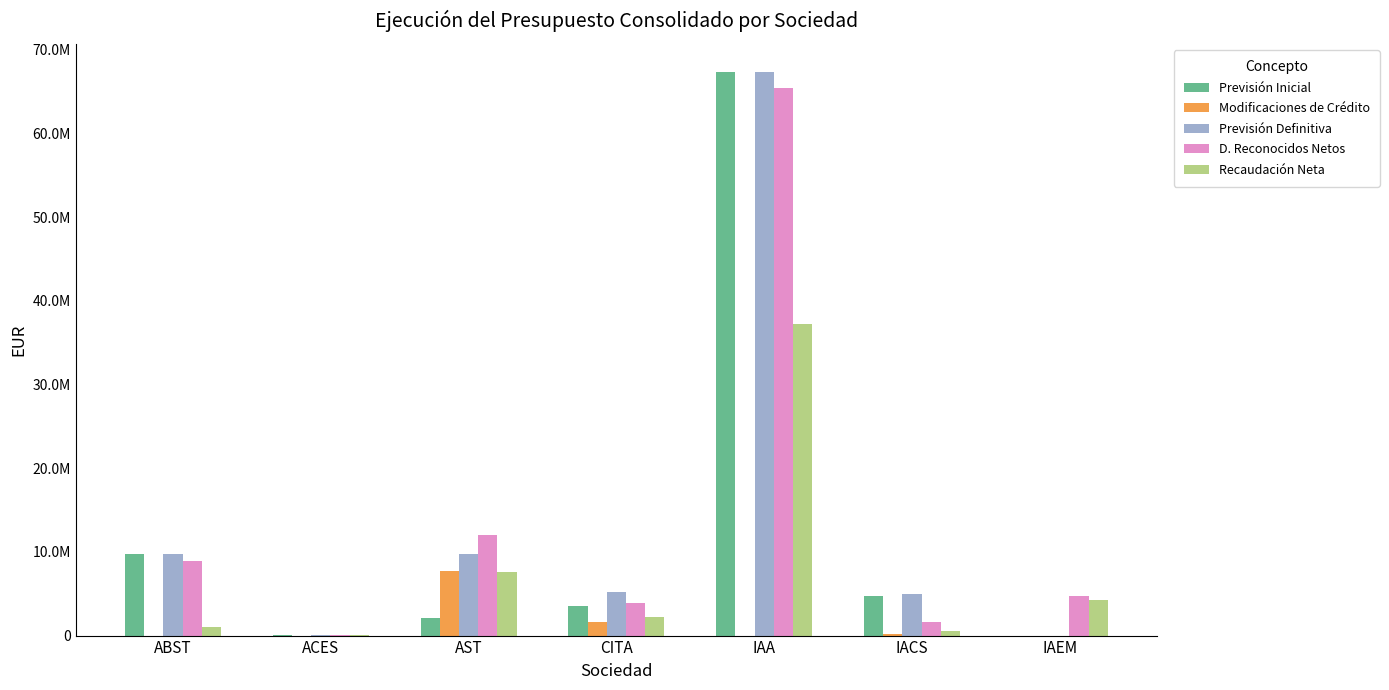

Reading right to left, list all the values displayed in this chart.

Previsión Inicial: 1470.0	4755771.0	67324395.0	3570000.0	2100000.0	10000.0	9690000.0
Modificaciones de Crédito: 0.0	210805.0	0.0	1660850.2	7698749.0	0.0	0.0
Previsión Definitiva: 1470.0	4966576.0	67324395.0	5230850.2	9798749.0	10000.0	9690000.0
D. Reconocidos Netos: 4778305.3	1621836.9	65463449.1	3867923.5	11981735.3	19109.8	8936527.7
Recaudación Neta: 4295479.7	596678.8	37186318.5	2275365.9	7652904.7	16579.8	971632.5